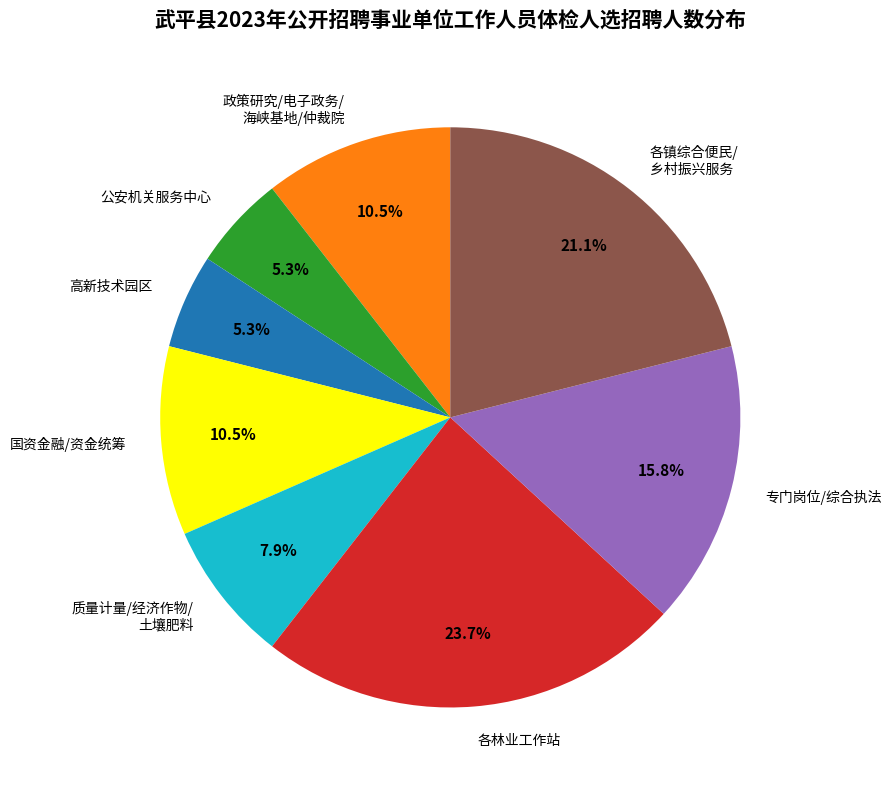

What is the largest slice in the pie chart?

各林业工作站